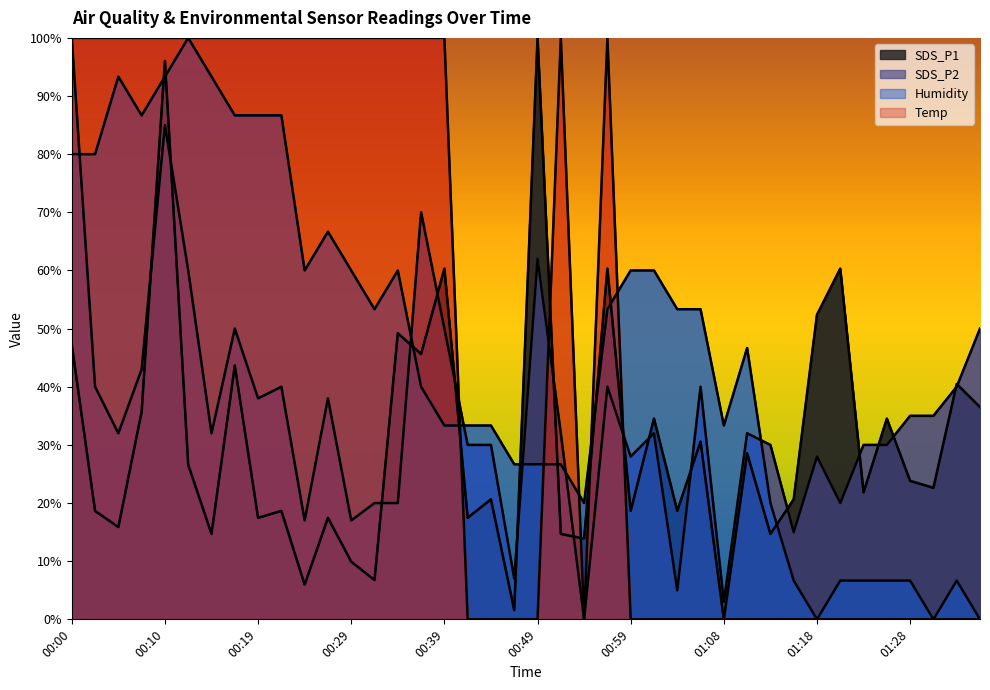

True or false: SDS_P1 and Humidity intersect in this chart.

True